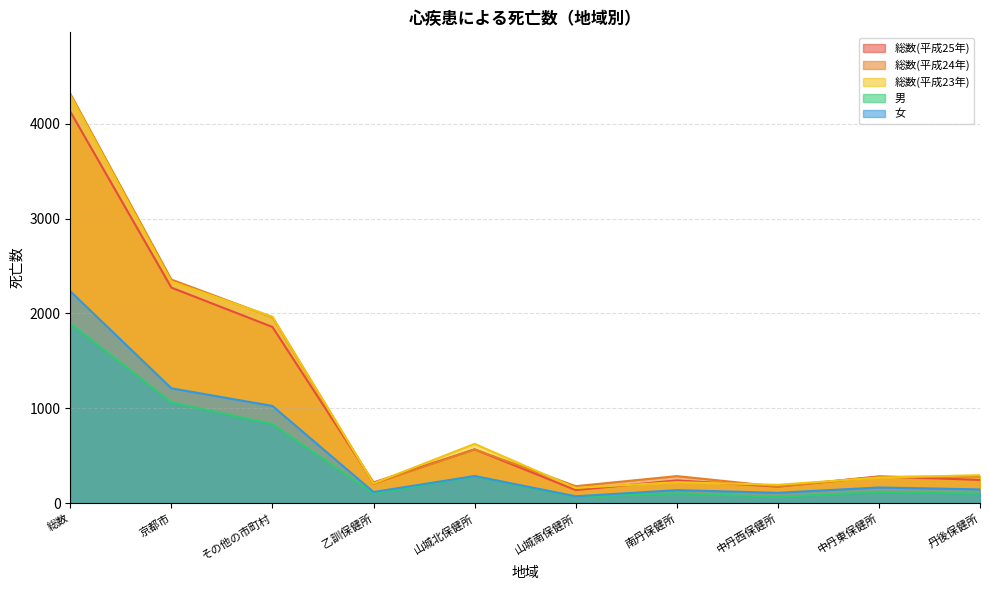

At which category is the sum across all series the highest?

総数